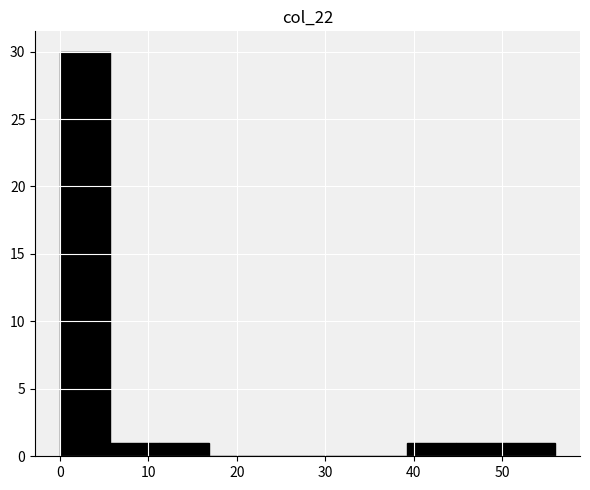

Reading left to right, transcribe this chart: for each bar, give the range it covers on the x-axis and its height. Neither the bar edges nor the heights are printed on the chart, so give them approximately, as read against the axes.

0.0 to 5.6: 30
5.6 to 11.2: 1
11.2 to 16.8: 1
16.8 to 22.4: 0
22.4 to 28.0: 0
28.0 to 33.6: 0
33.6 to 39.2: 0
39.2 to 44.8: 1
44.8 to 50.4: 1
50.4 to 56.0: 1